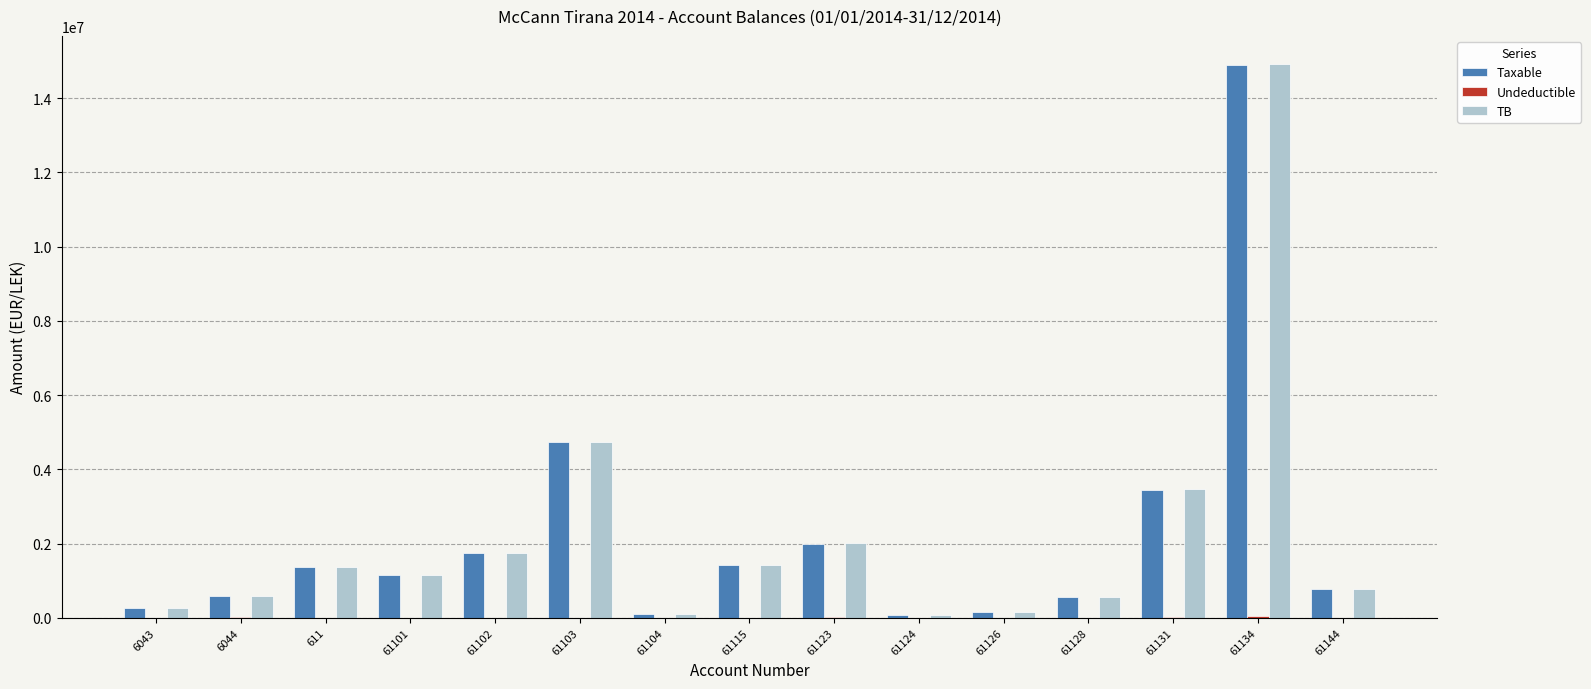

Between 6044 and 61131, which series saw the biggest shift?

TB